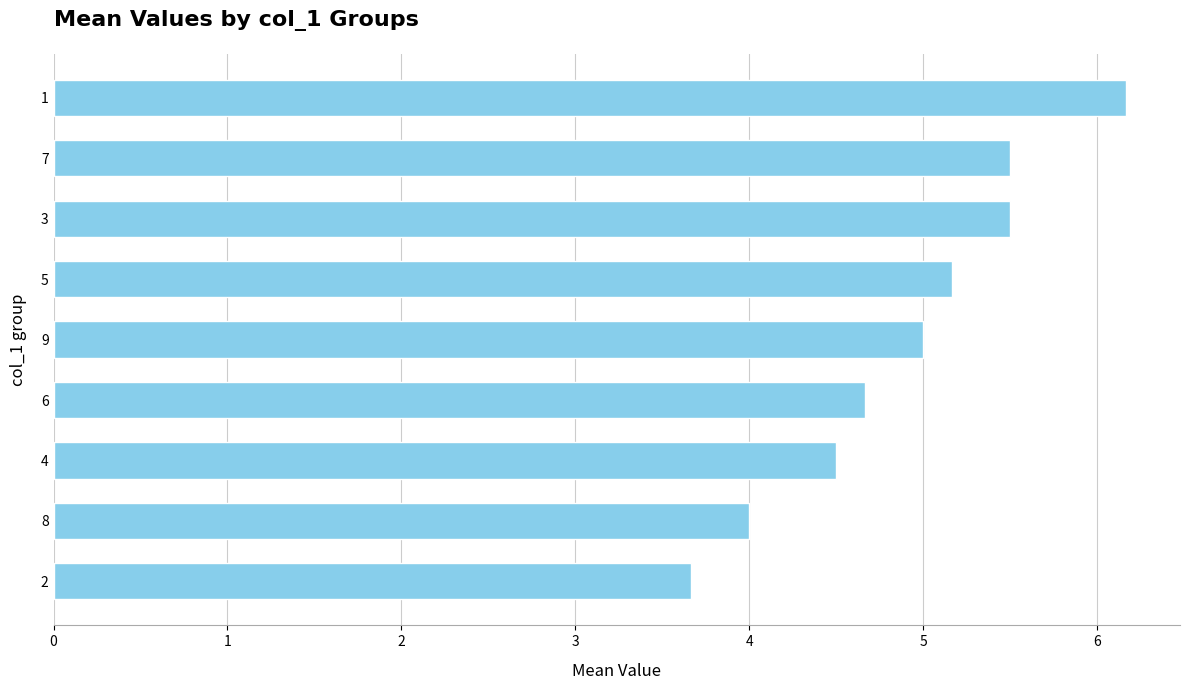

How many data points does each series have?

9